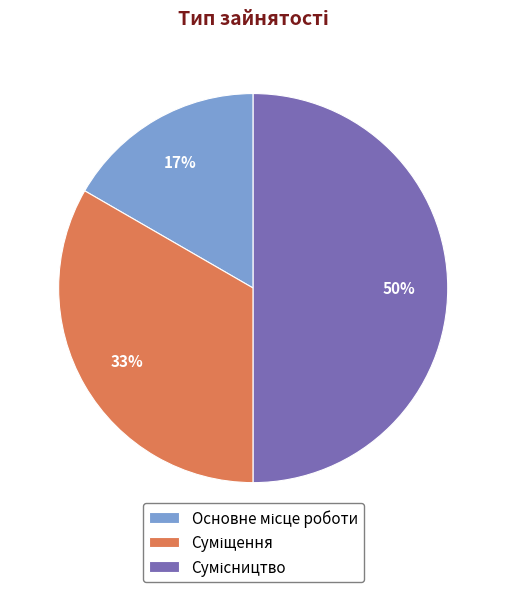

To the nearest percent, what is the difference between the largest and smallest slice percentages?

33%